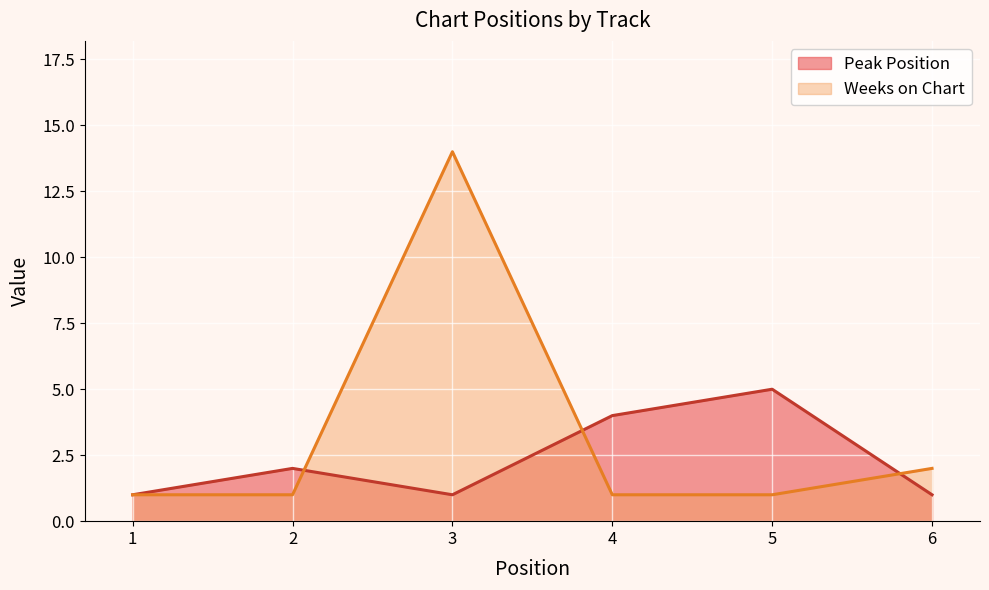

Which series has the largest total across all categories?

Weeks on Chart